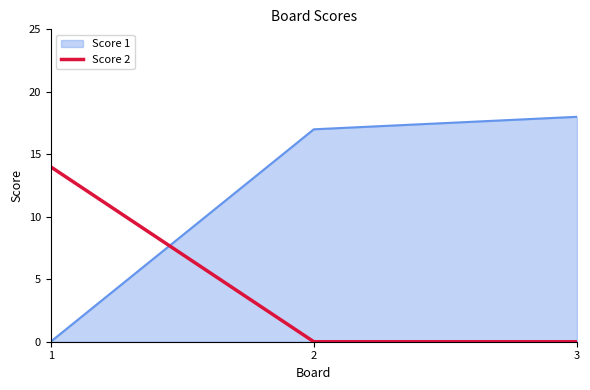

Does the chart have visible grid lines?

No